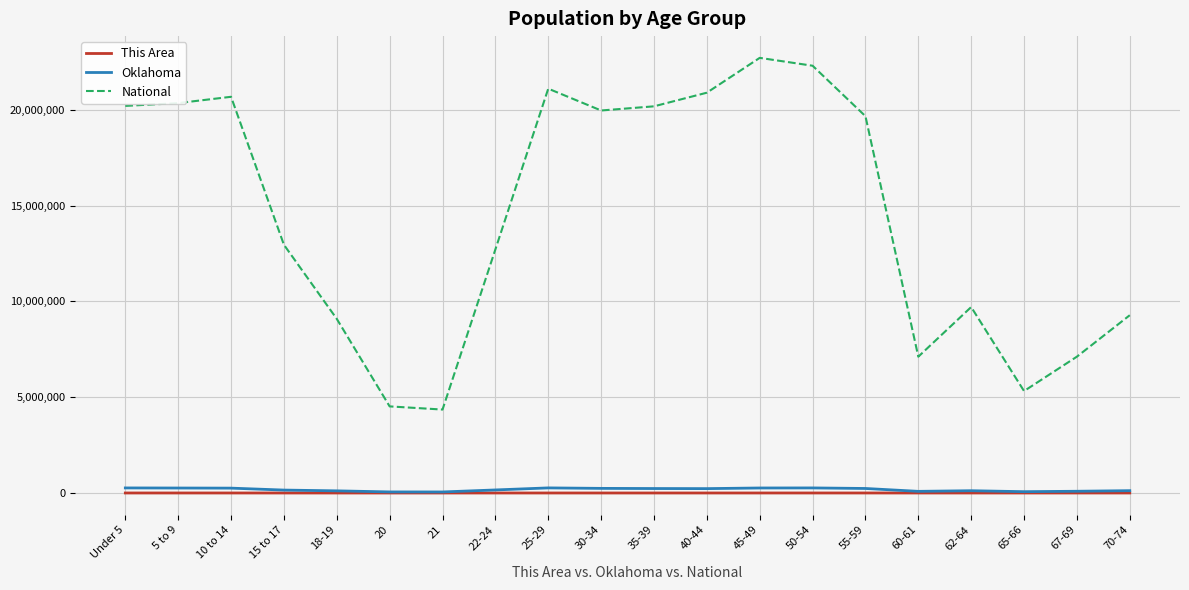

Where does the This Area series first go above 756?

Under 5